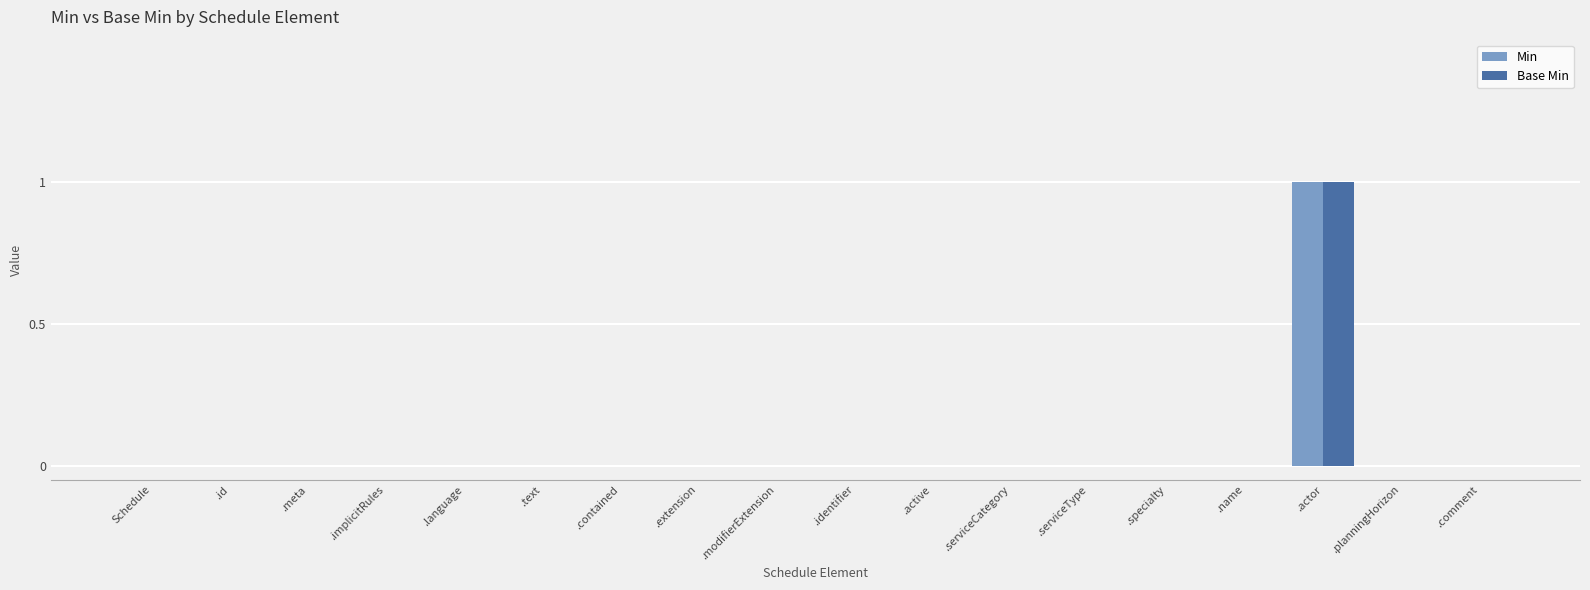

True or false: Min has a value of -1 at .modifierExtension.

False